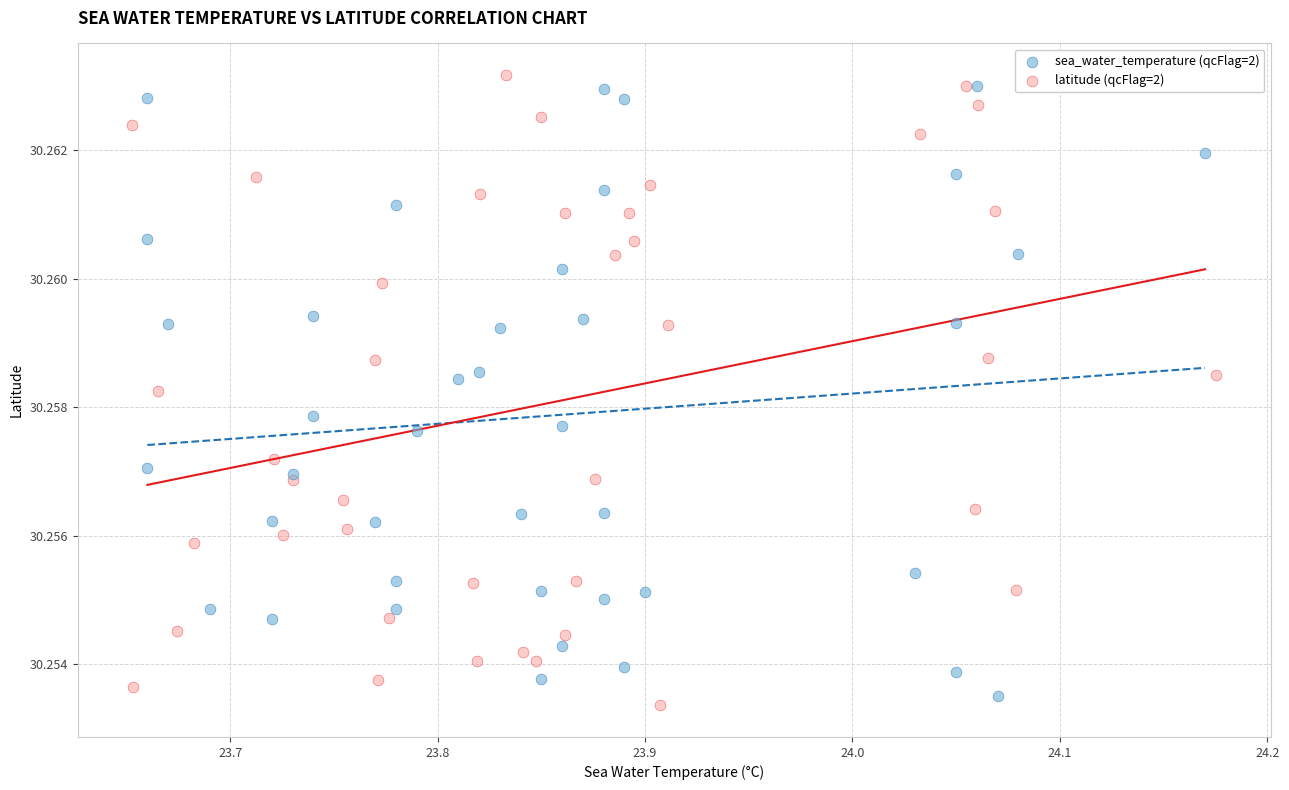

Which series has the largest Y range (max minus min)?

latitude (qcFlag=2)